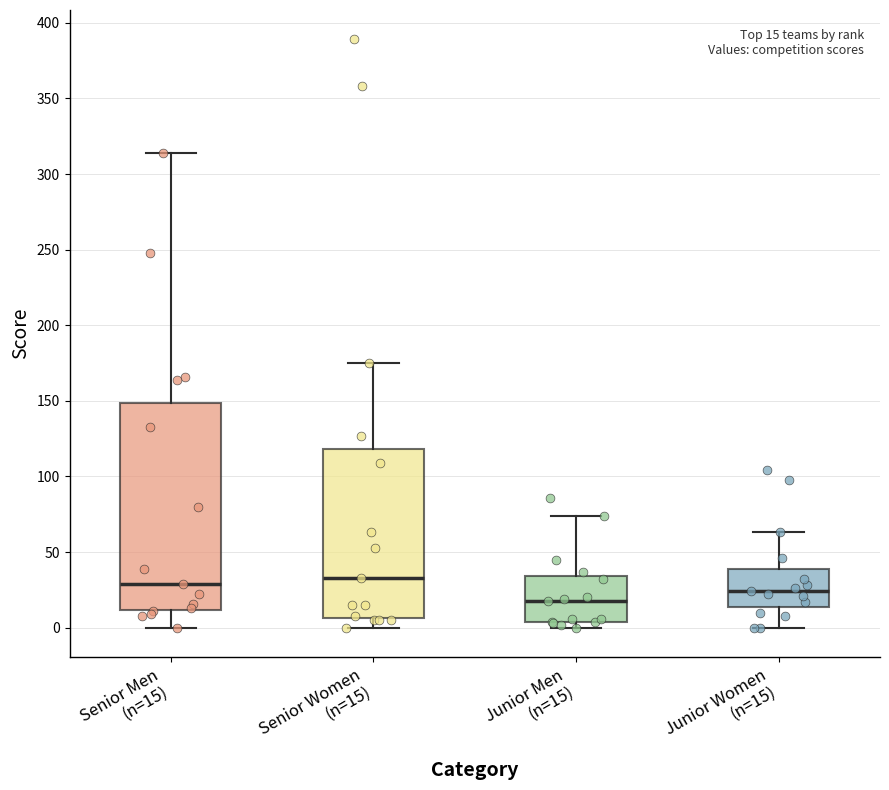

Comparing the boxes themselves (not the whiskers), which one is the tallest?

Senior Men (n=15)